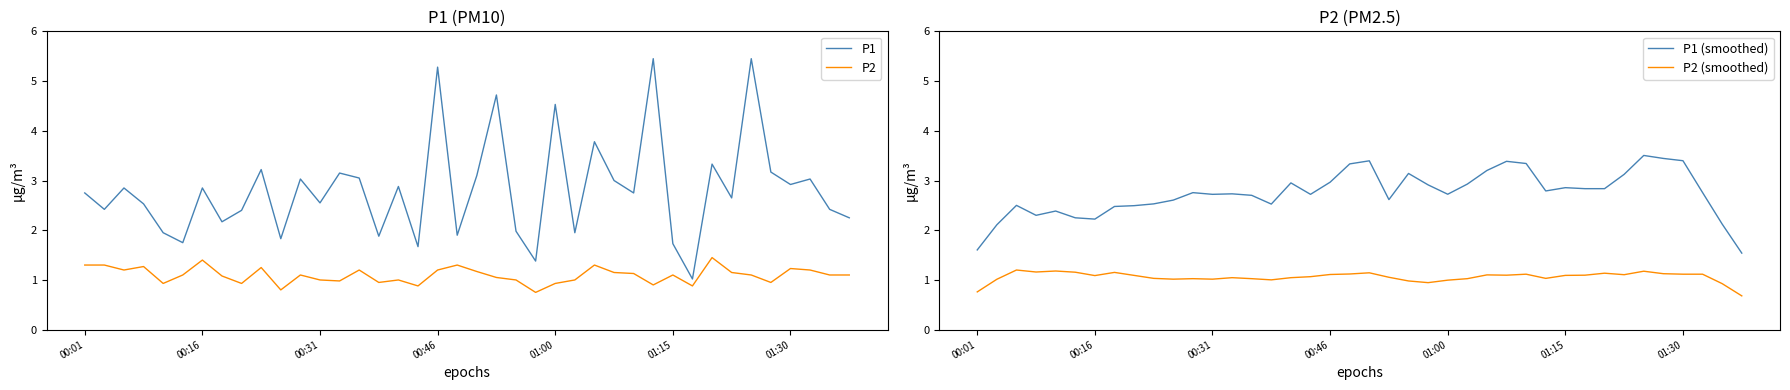

In P2 (smoothed), how many points are higher than both neighbors (excluding endpoints)?

10